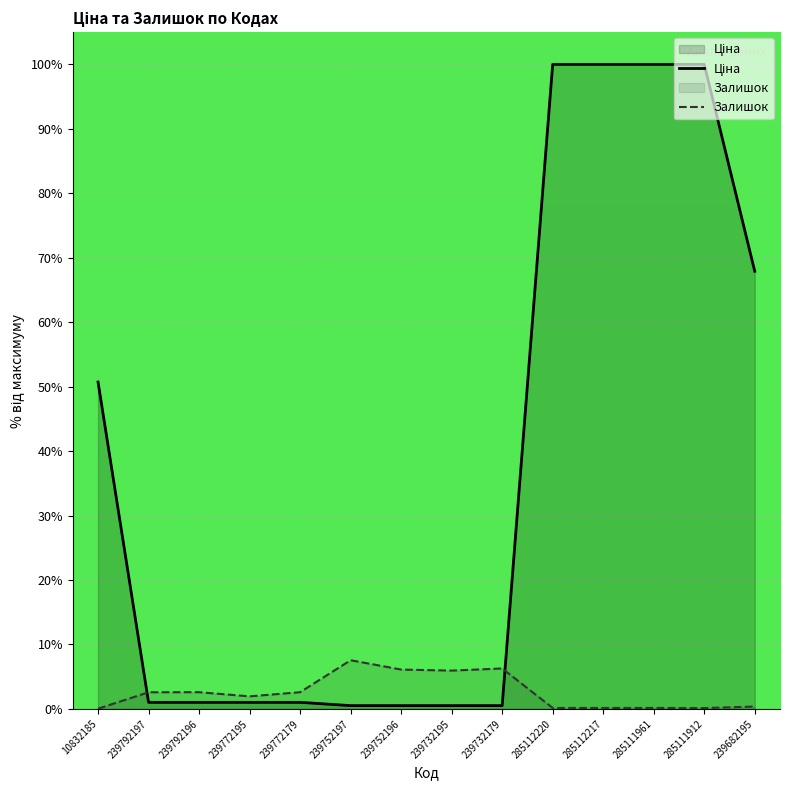

What is the label of the 6th point from the left?

239752197